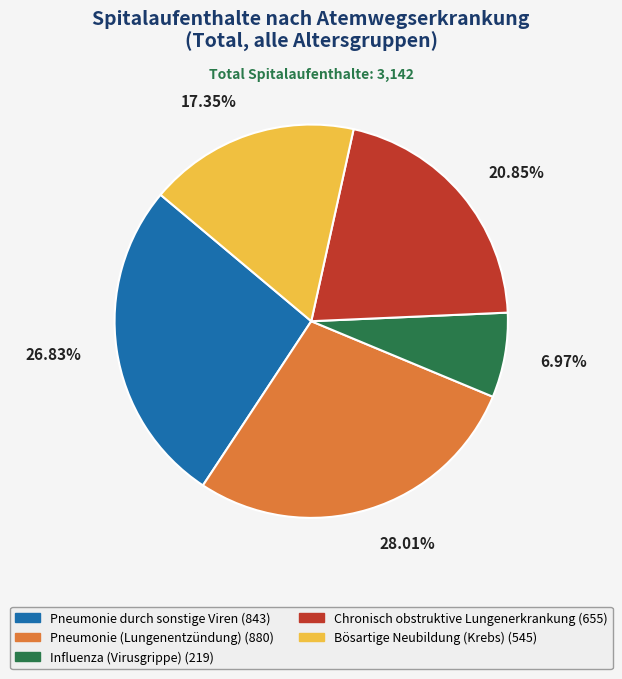

Is the sum of Chronisch obstruktive Lungenerkrankung and Influenza (Virusgrippe) greater than half?

No